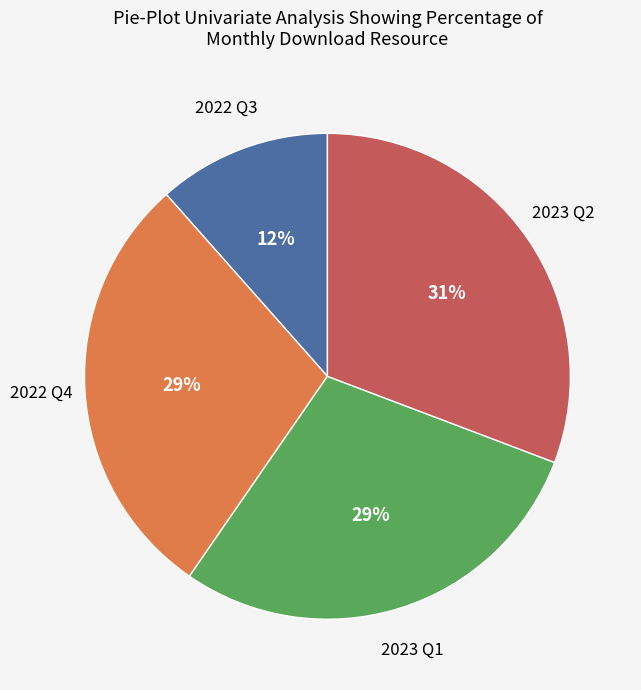

Is there a majority slice in this chart?

No